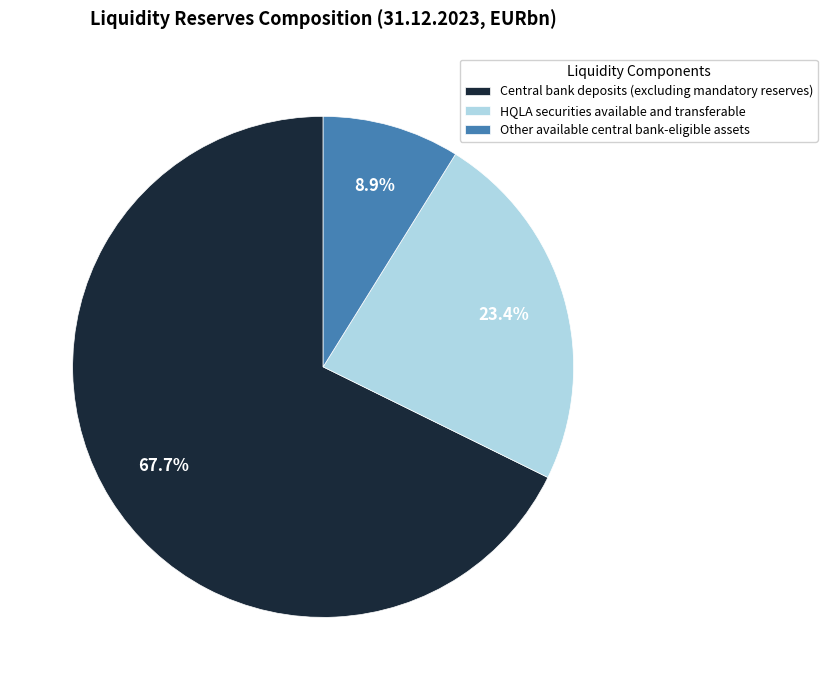

How many segments does this pie chart have?

3